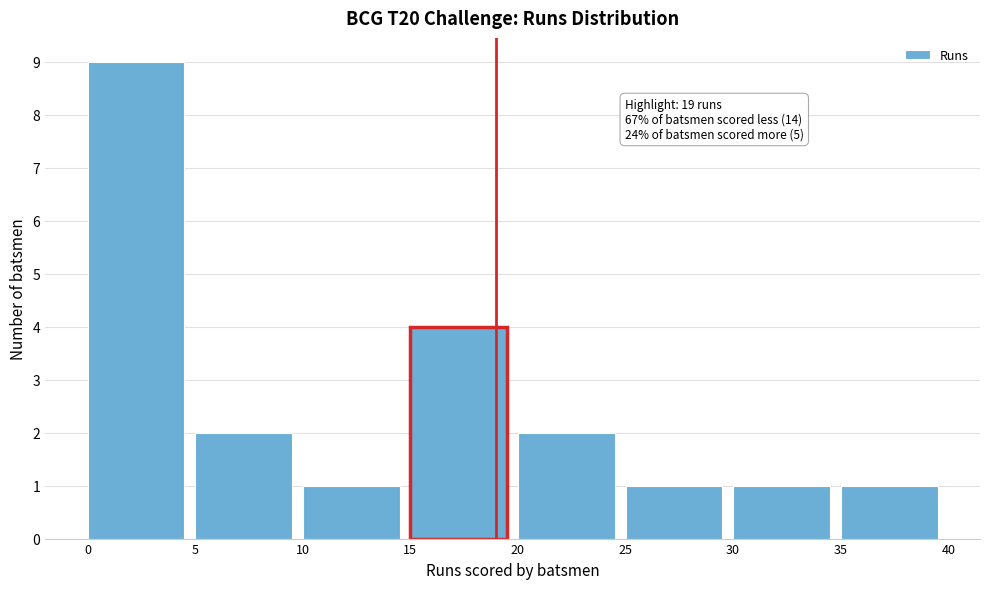

Over which range of the x-axis is the bar tallest?

0 to 5